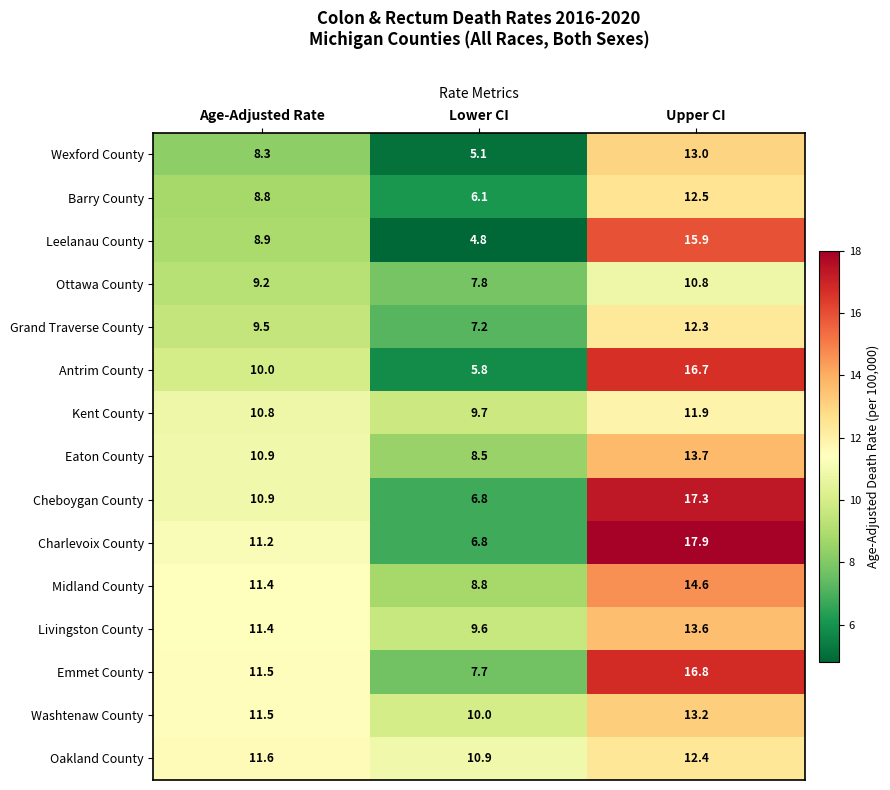

Which series has the largest total across all categories?

Emmet County